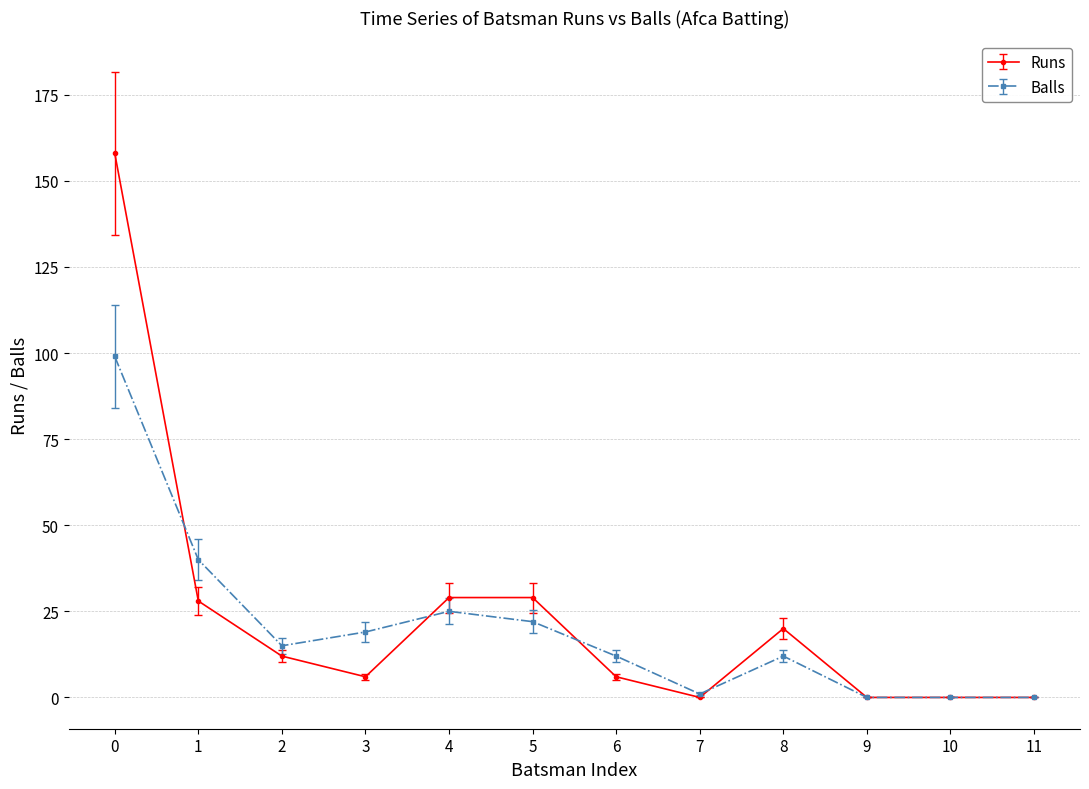

Which series has the largest total across all categories?

Runs